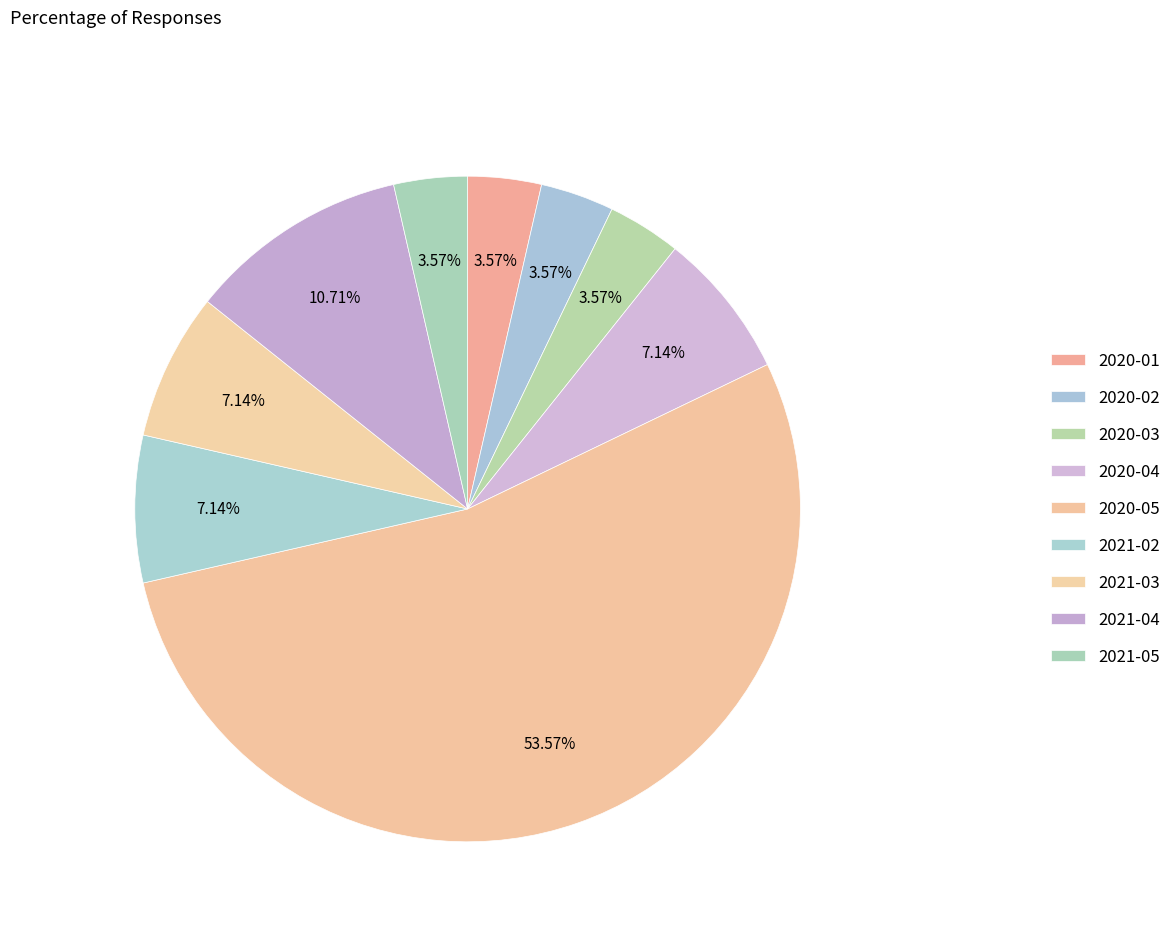

Is 2020-05 the majority of the pie?

Yes